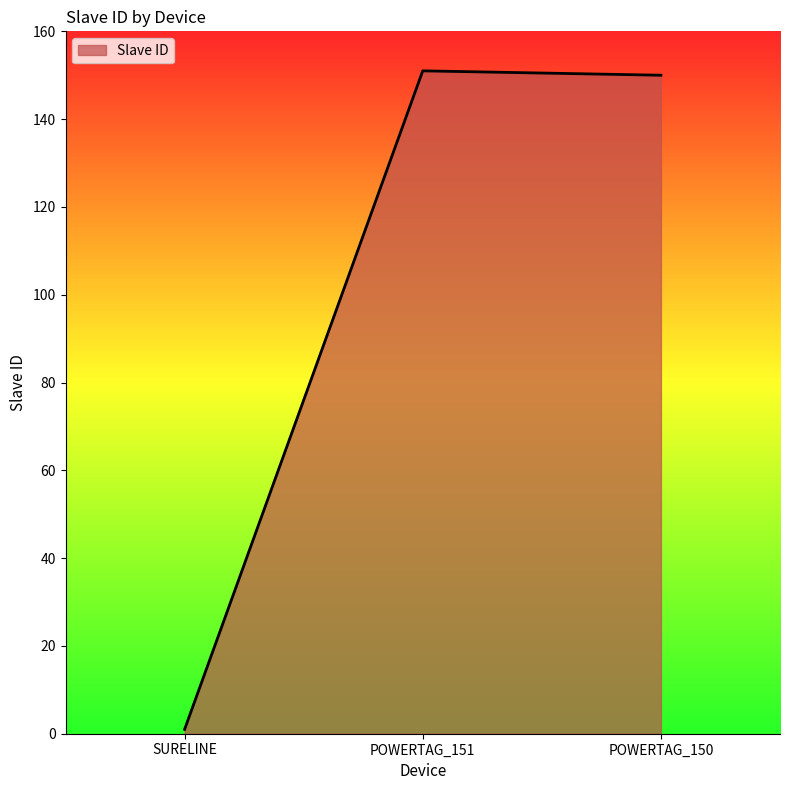

What is the maximum value shown in the chart?

151